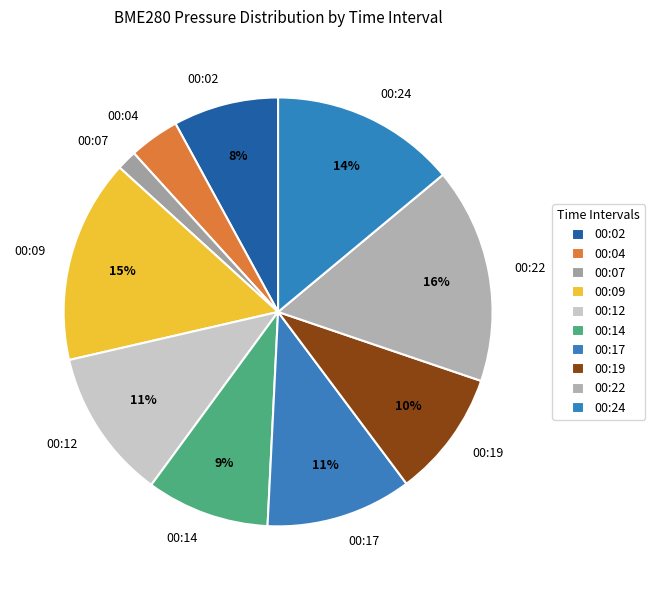

The 00:19 slice represents 16% of the pie. True or false?

False